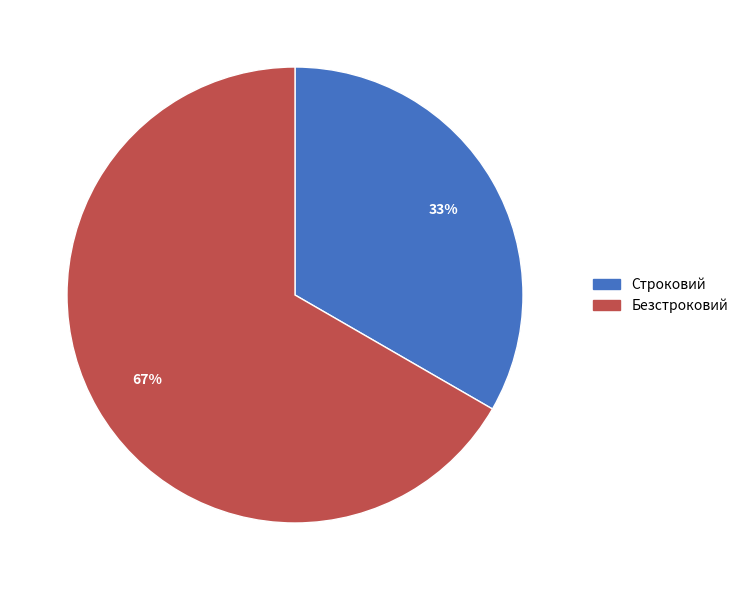

Which has a higher value, Безстроковий or Строковий?

Безстроковий